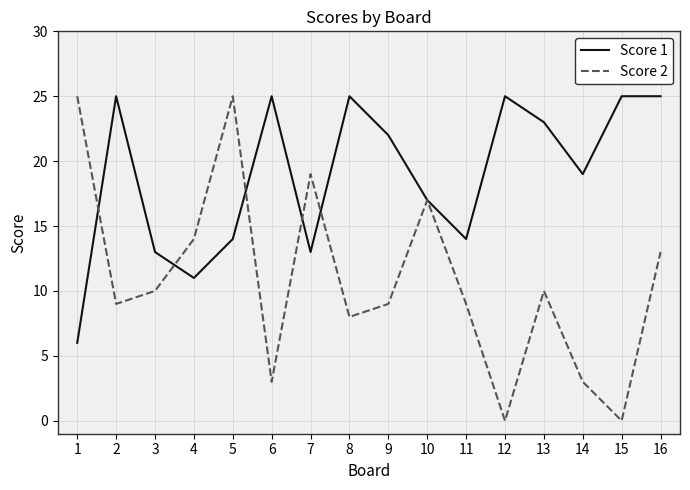

What is the difference between the maximum and second lowest values in the Score 1 series?

14